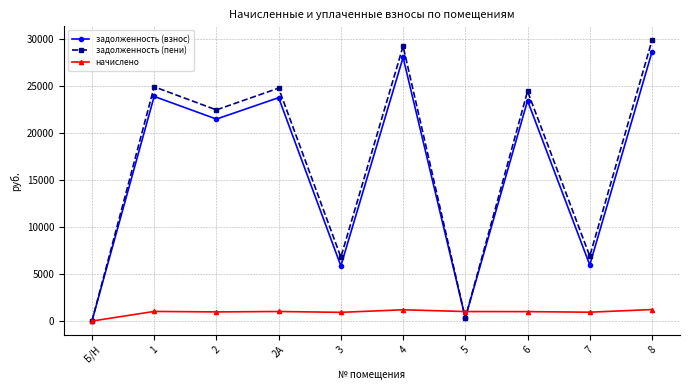

Is the value of задолженность (взнос) at 2А greater than the value of начислено at 6?

Yes